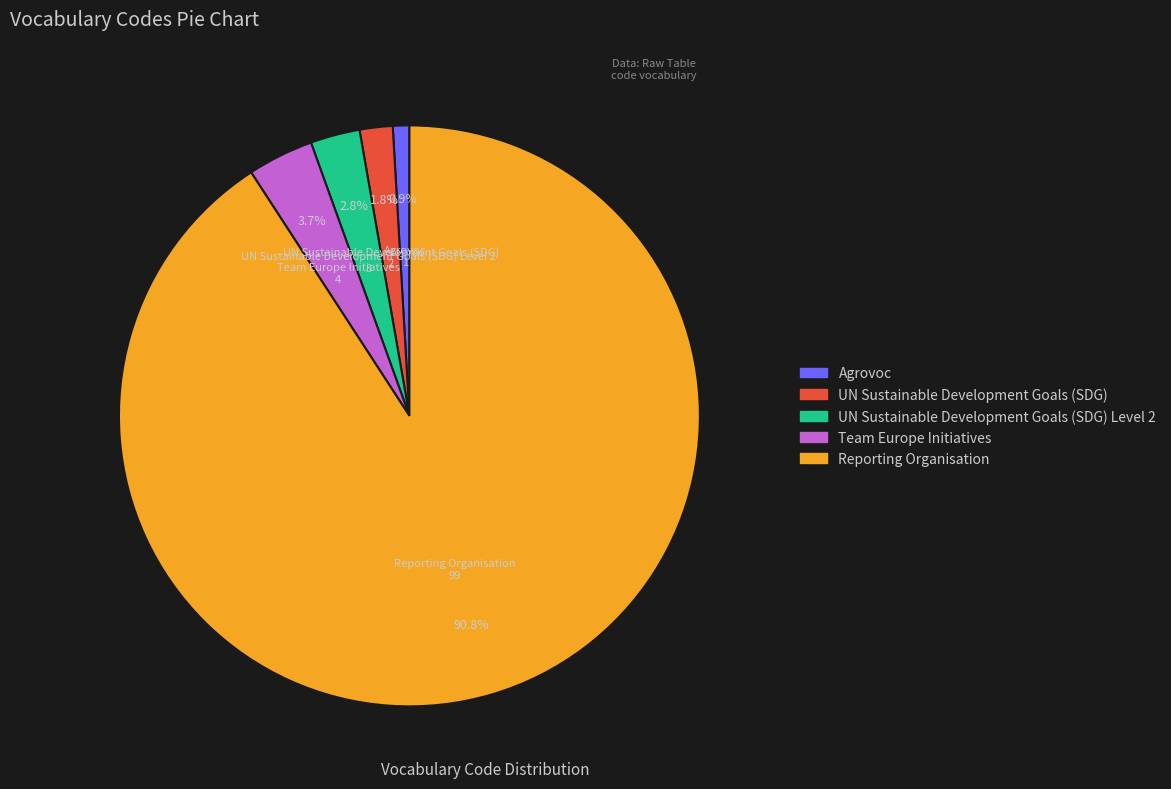

Is it true that Agrovoc is 15% of the pie?

False